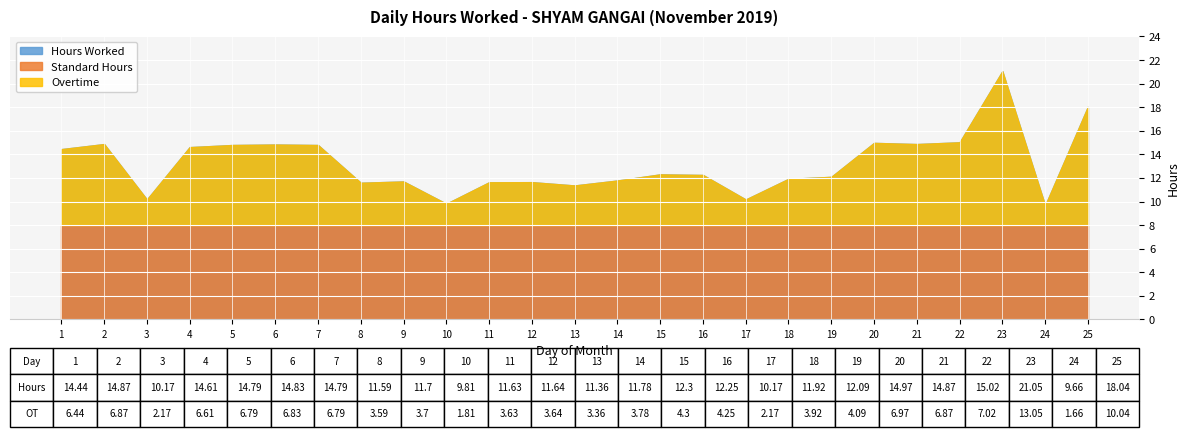

True or false: Overtime has more than 1 interior local peaks.

True